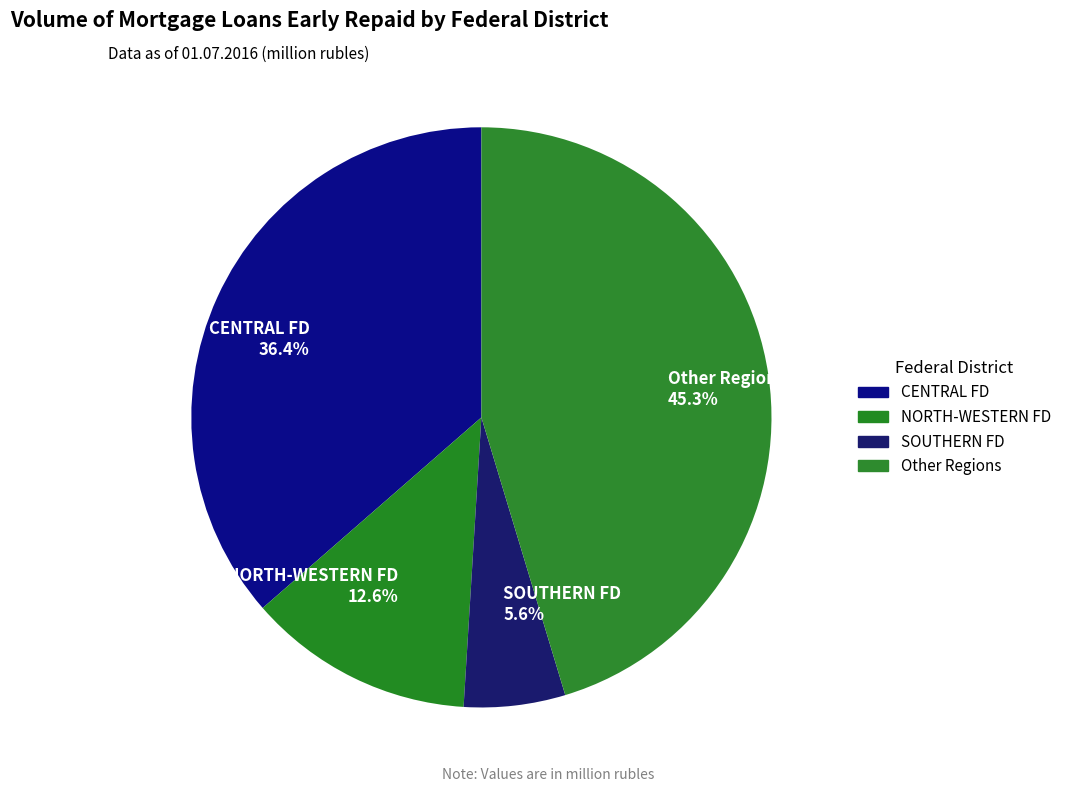

Combined, do SOUTHERN FD and Other Regions account for over 50%?

Yes